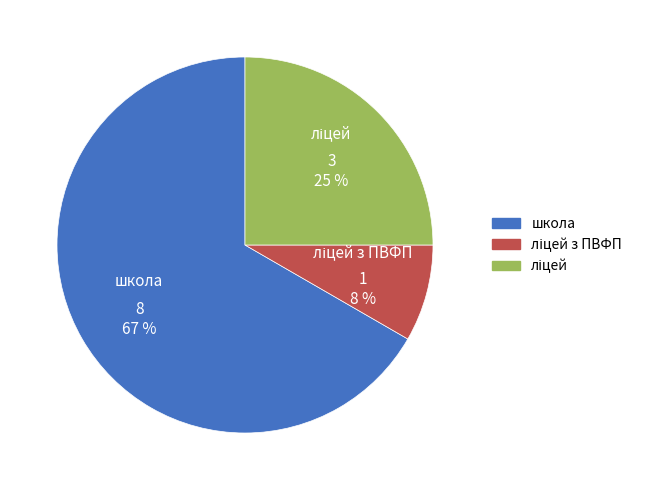

To the nearest percent, what percentage of the pie is школа?

67%